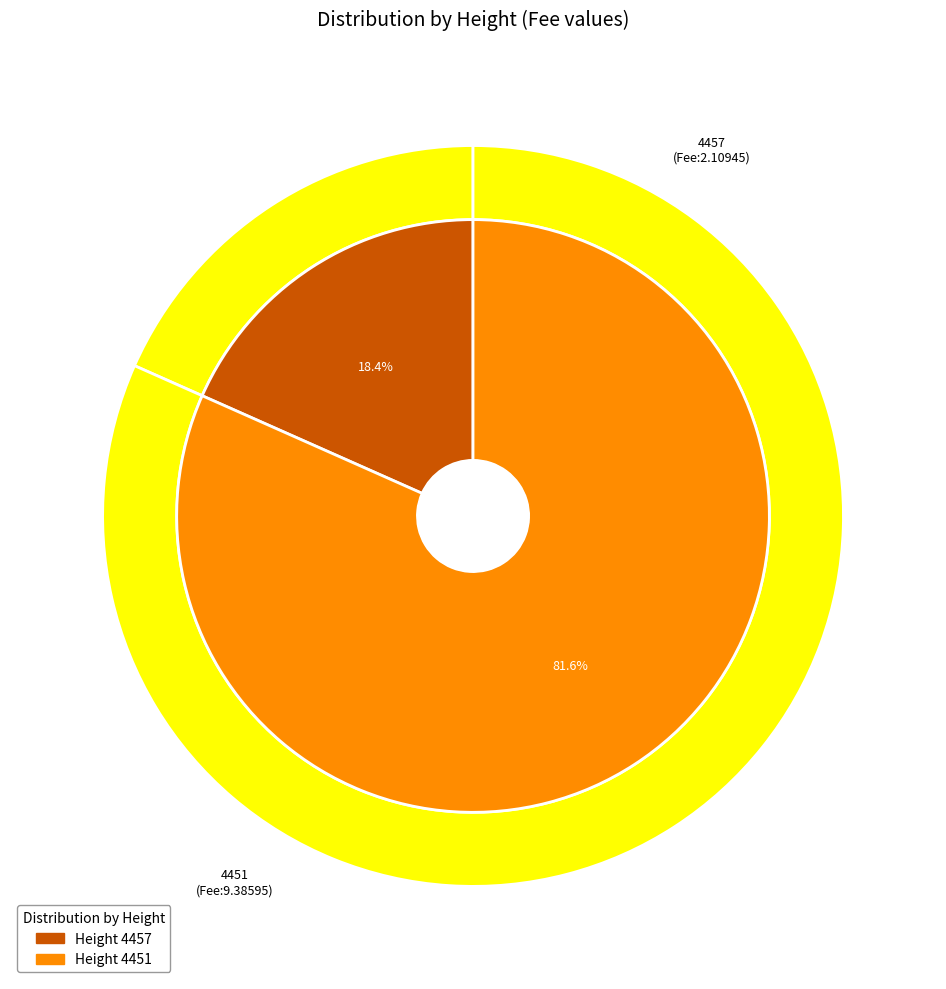

What is the change in value from 4457 to 4451?

+7.3